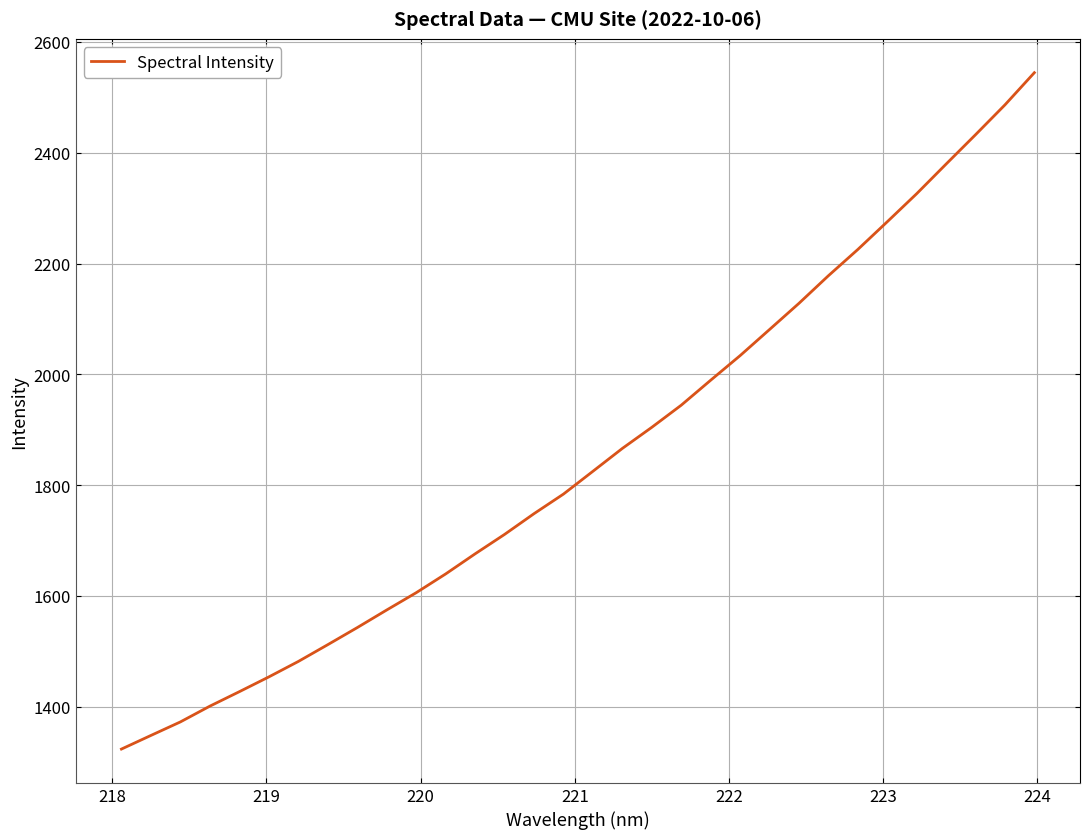

What is the minimum value shown in the chart?

1323.5